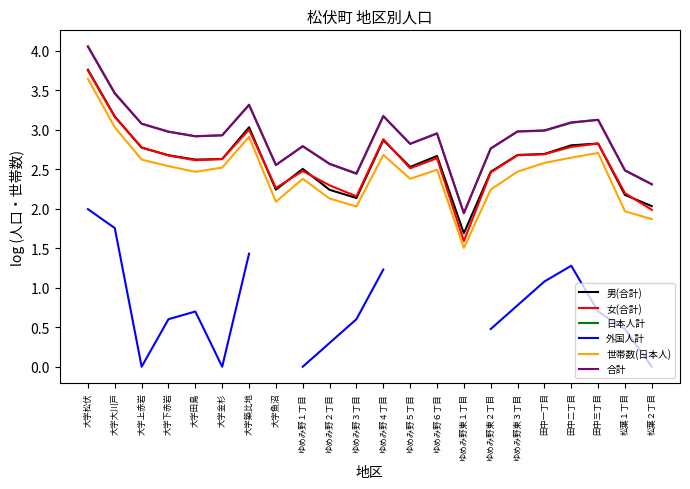

What is the difference between the highest and lowest values at ゆめみ野東２丁目?

2.3